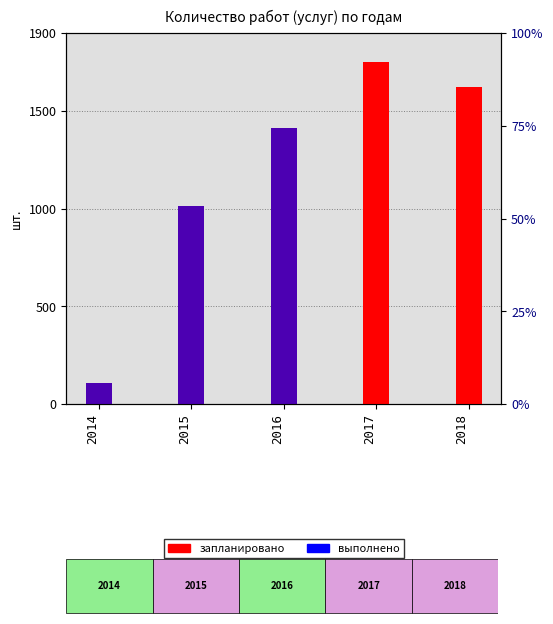

How many values in выполнено are above zero?

3